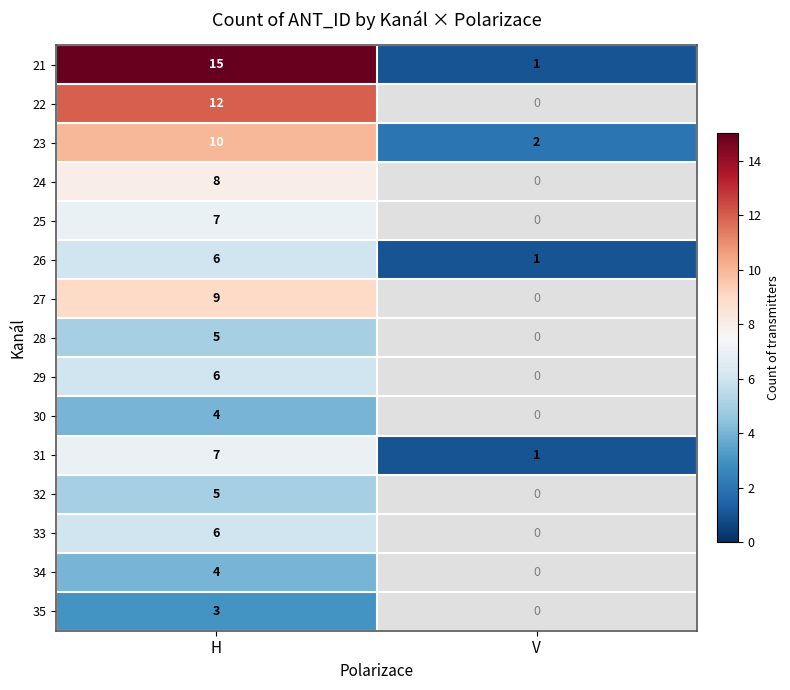

At which category is the sum across all series the highest?

H